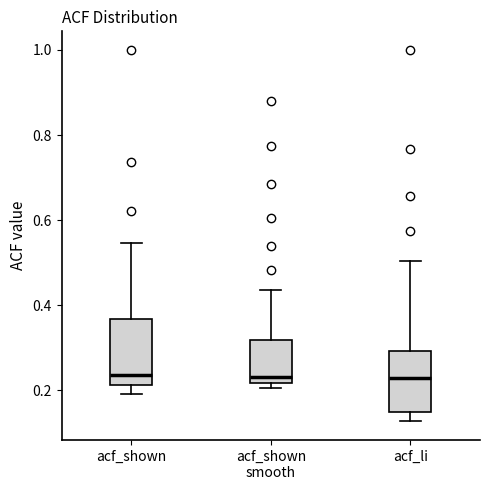

Reading left to right, read every box against the y-axis: the position of its median line, the range the box covers, and the ends of its whiskers. The values are not printed on the chart, so give them approximately, as read against the axis.

acf_shown: median 0.24, box 0.22 to 0.36, whiskers 0.20 to 0.54
acf_shown smooth: median 0.24, box 0.22 to 0.32, whiskers 0.20 to 0.44
acf_li: median 0.22, box 0.14 to 0.30, whiskers 0.12 to 0.50